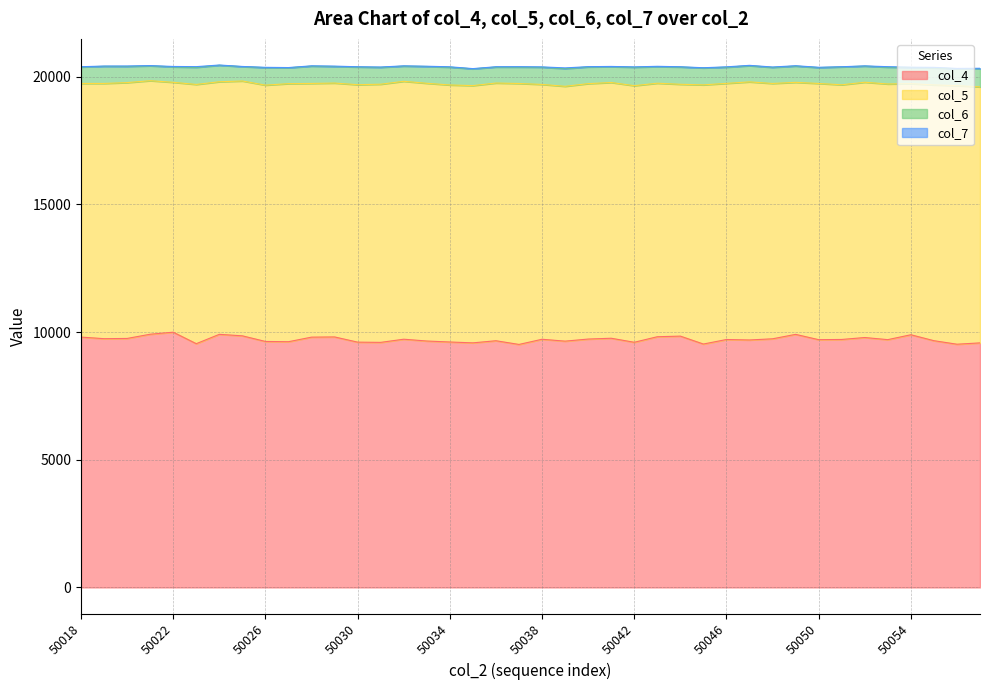

What is the spread (max minus min) of values at 50031?

10099